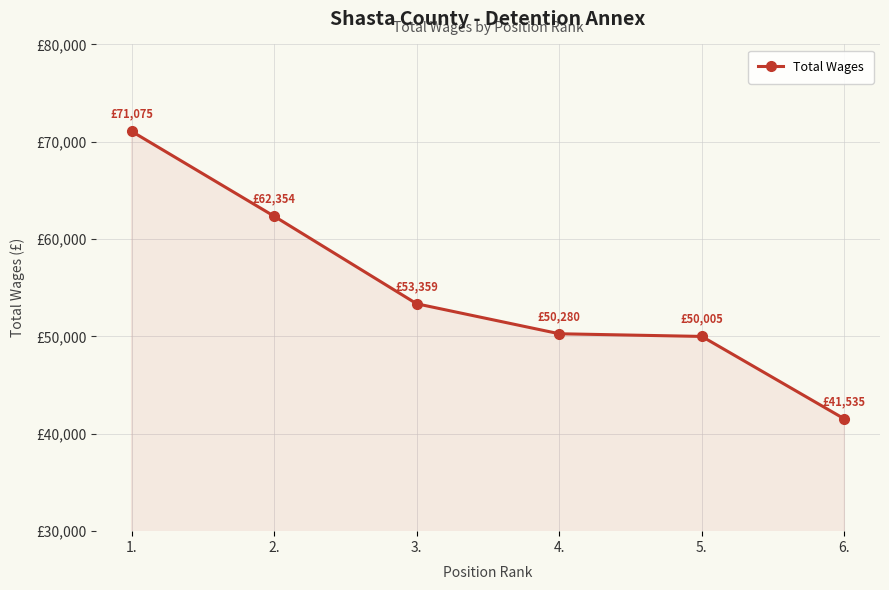

Rank the categories by value from lowest to highest.

6., 5., 4., 3., 2., 1.